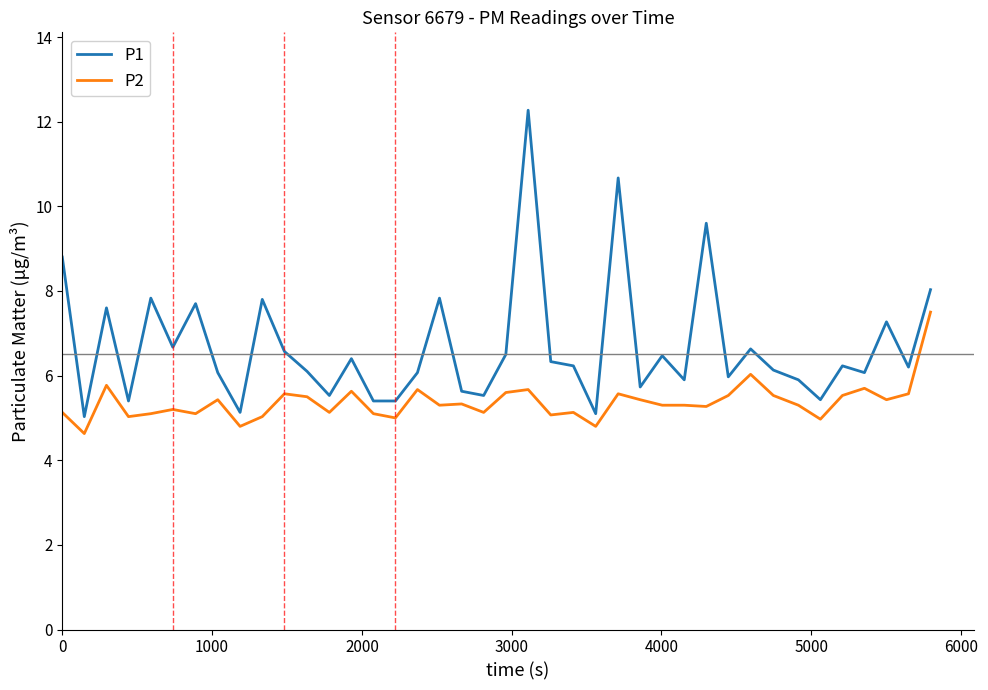

What is the difference between the second highest and second lowest values in the P2 series?

1.2